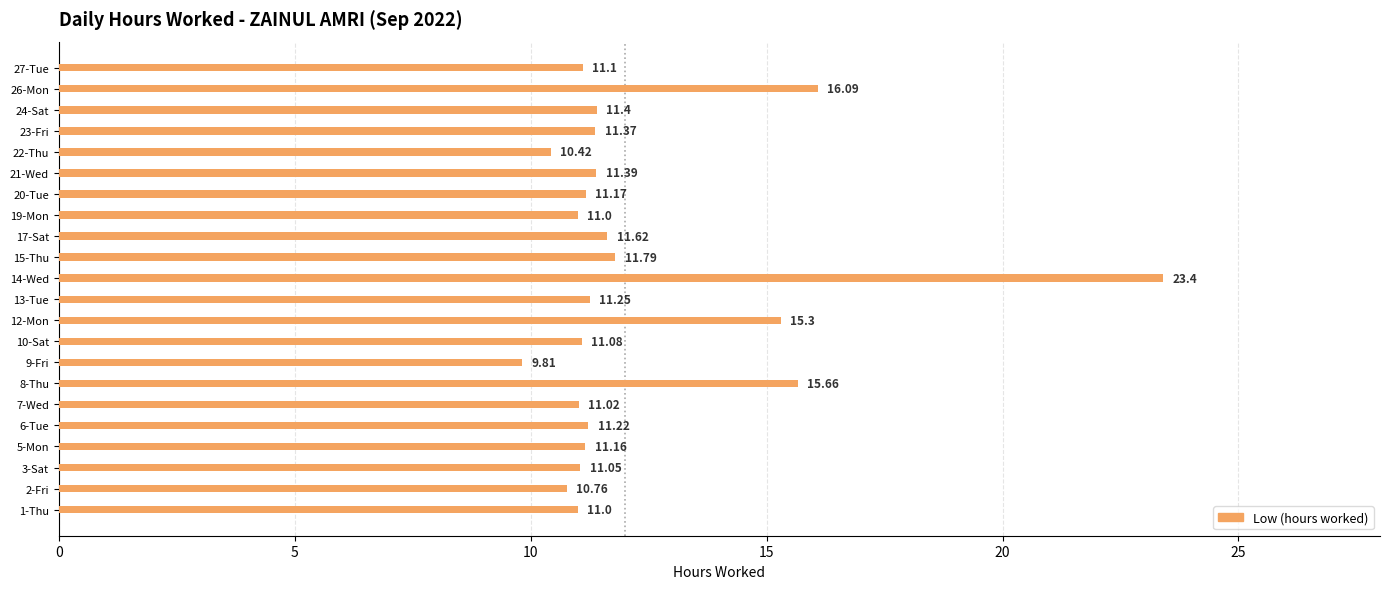

What is the difference between the values at 2-Fri and 3-Sat?

0.3